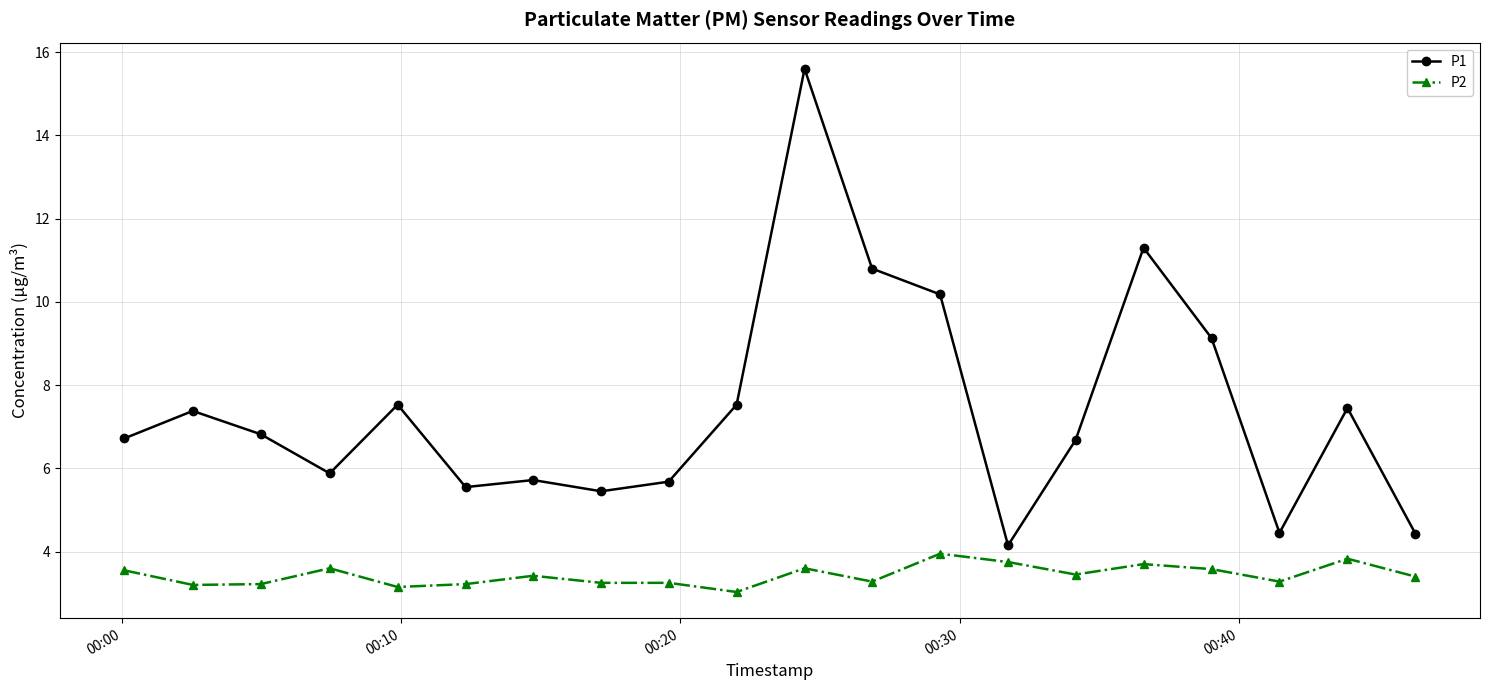

What are all the series names shown in the legend?

P1, P2